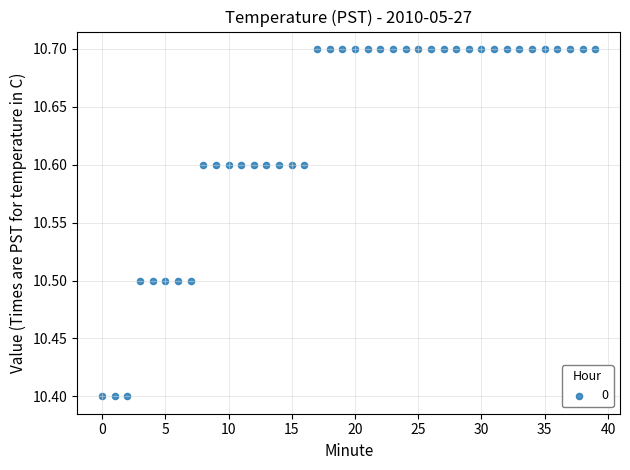

What is the range of Y values (max minus min)?

0.3